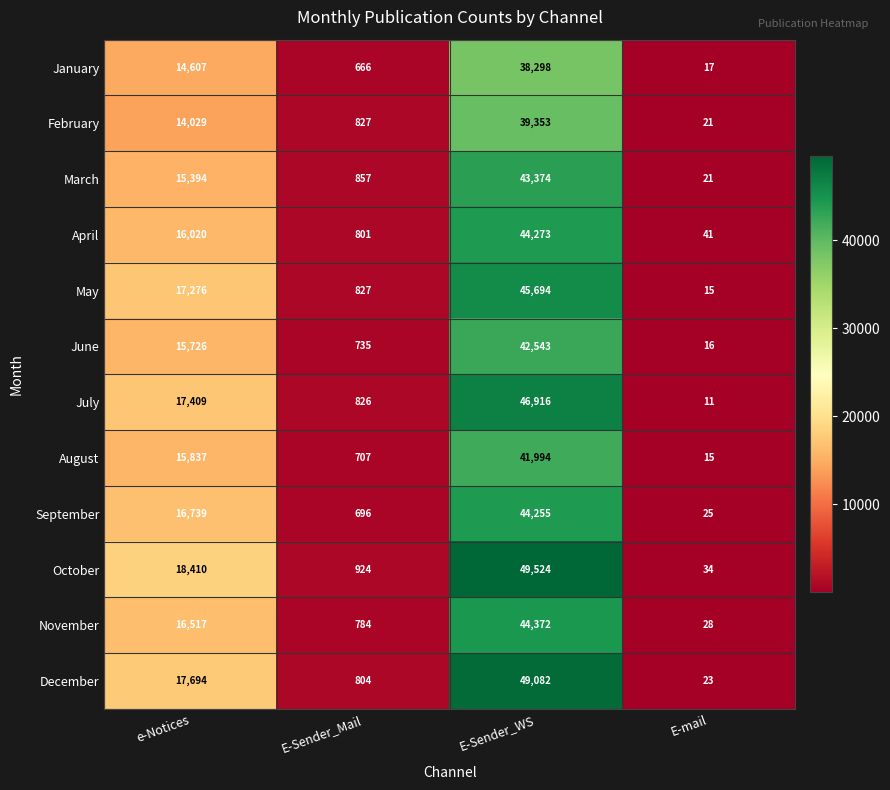

List the series in order of their peak value, lowest first.

January, February, August, June, March, September, April, November, May, July, December, October